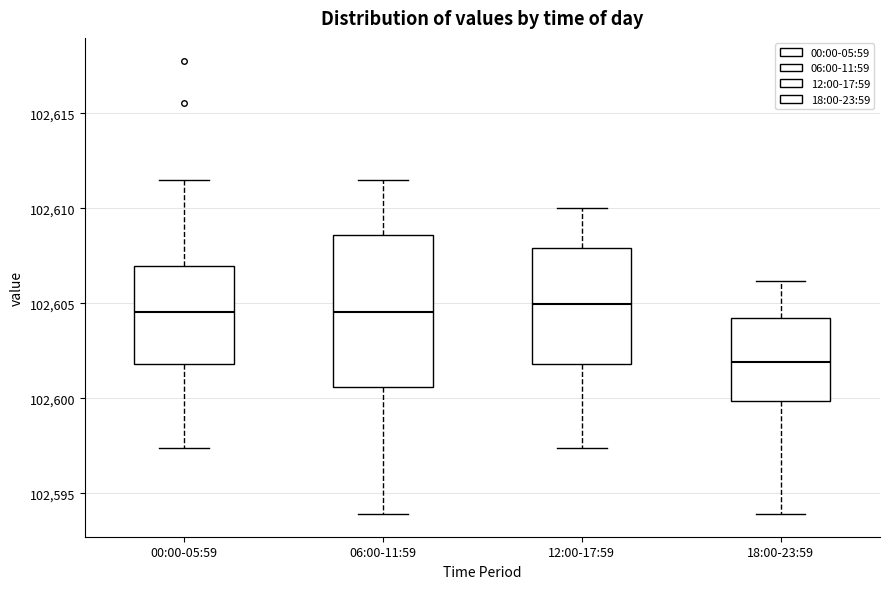

Reading left to right, read every box against the y-axis: the position of its median line, the range the box covers, and the ends of its whiskers. The values are not printed on the chart, so give them approximately, as read against the axis.

00:00-05:59: median 102604.5, box 102602.0 to 102607.0, whiskers 102597.5 to 102611.5
06:00-11:59: median 102604.5, box 102600.5 to 102608.5, whiskers 102594.0 to 102611.5
12:00-17:59: median 102605.0, box 102602.0 to 102608.0, whiskers 102597.5 to 102610.0
18:00-23:59: median 102602.0, box 102600.0 to 102604.0, whiskers 102594.0 to 102606.0